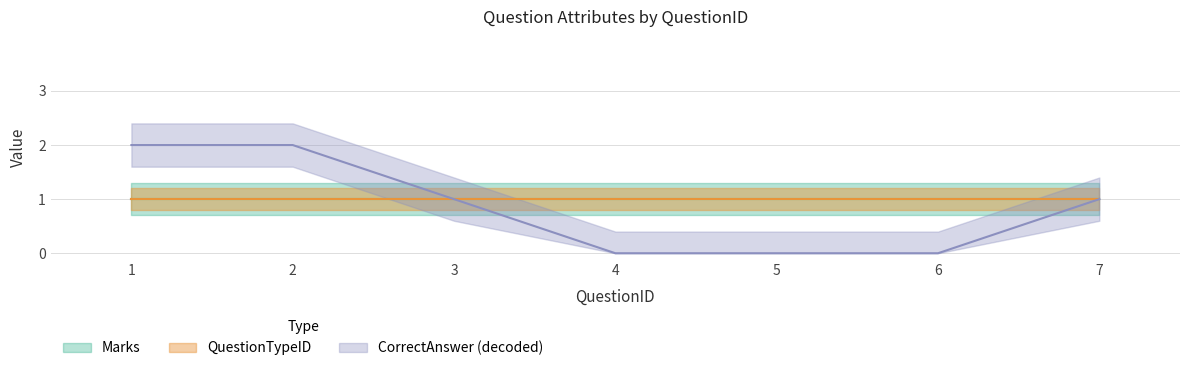

How many categories are shown in the chart?

7